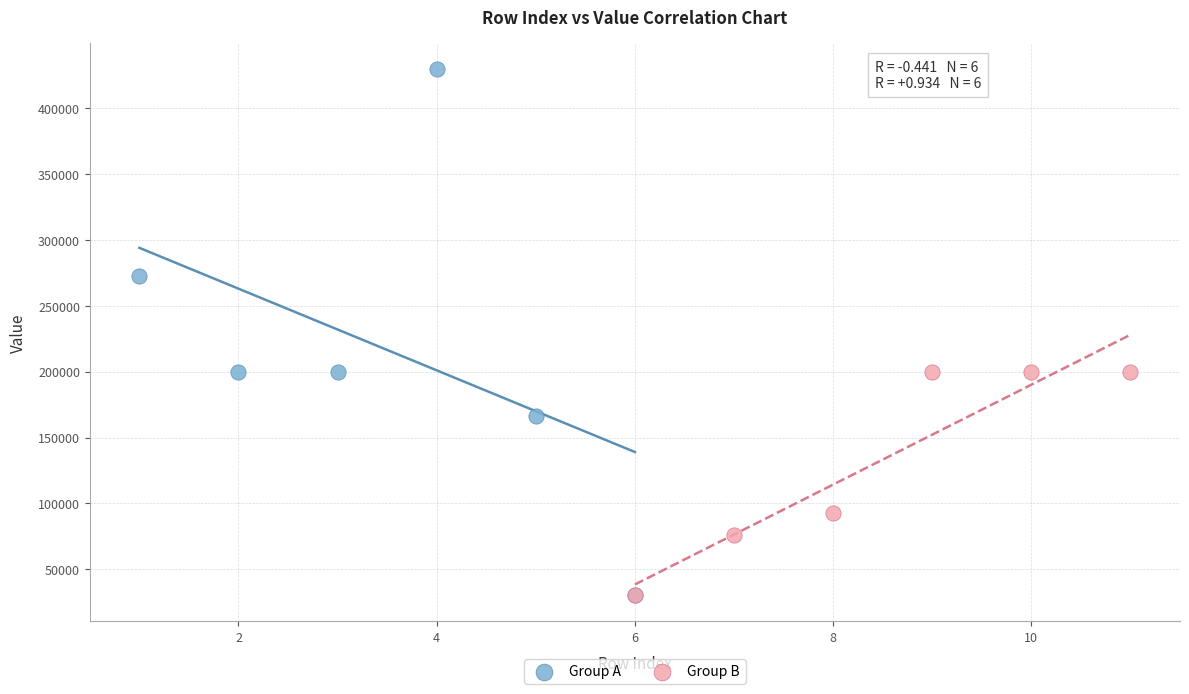

Which series has the largest Y range (max minus min)?

Group A